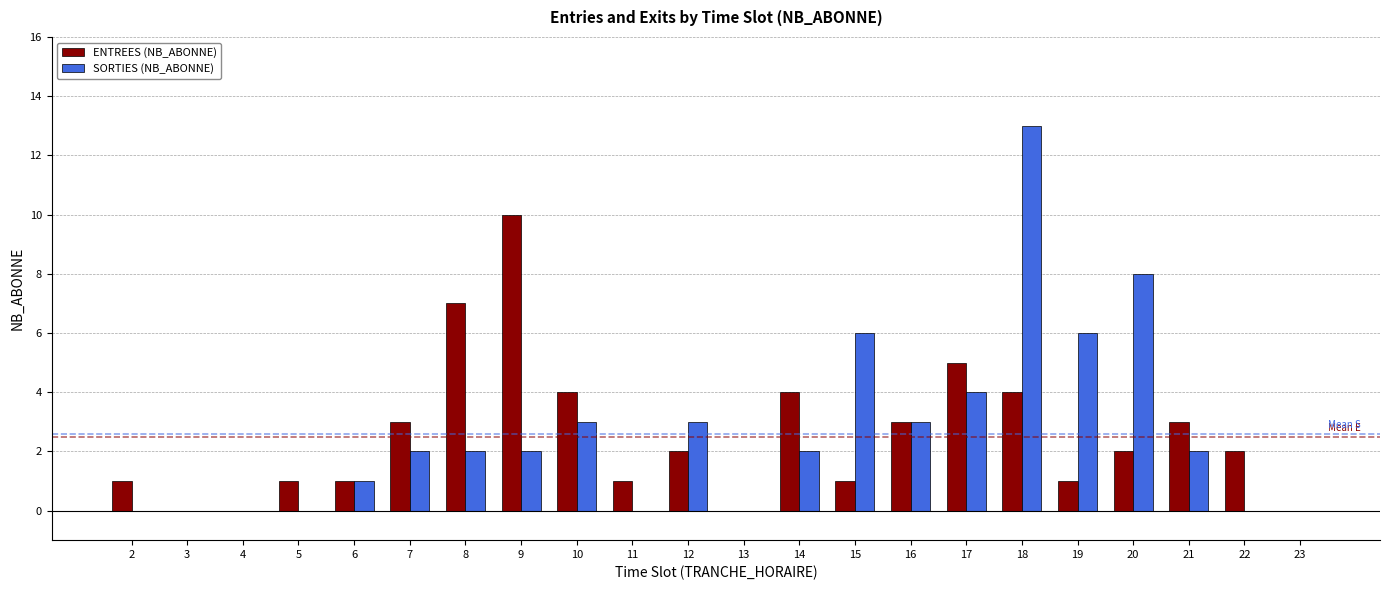

Reading right to left, transcribe all the data shown in this chart.

ENTREES (NB_ABONNE): 0	2	3	2	1	4	5	3	1	4	0	2	1	4	10	7	3	1	1	0	0	1
SORTIES (NB_ABONNE): 0	0	2	8	6	13	4	3	6	2	0	3	0	3	2	2	2	1	0	0	0	0